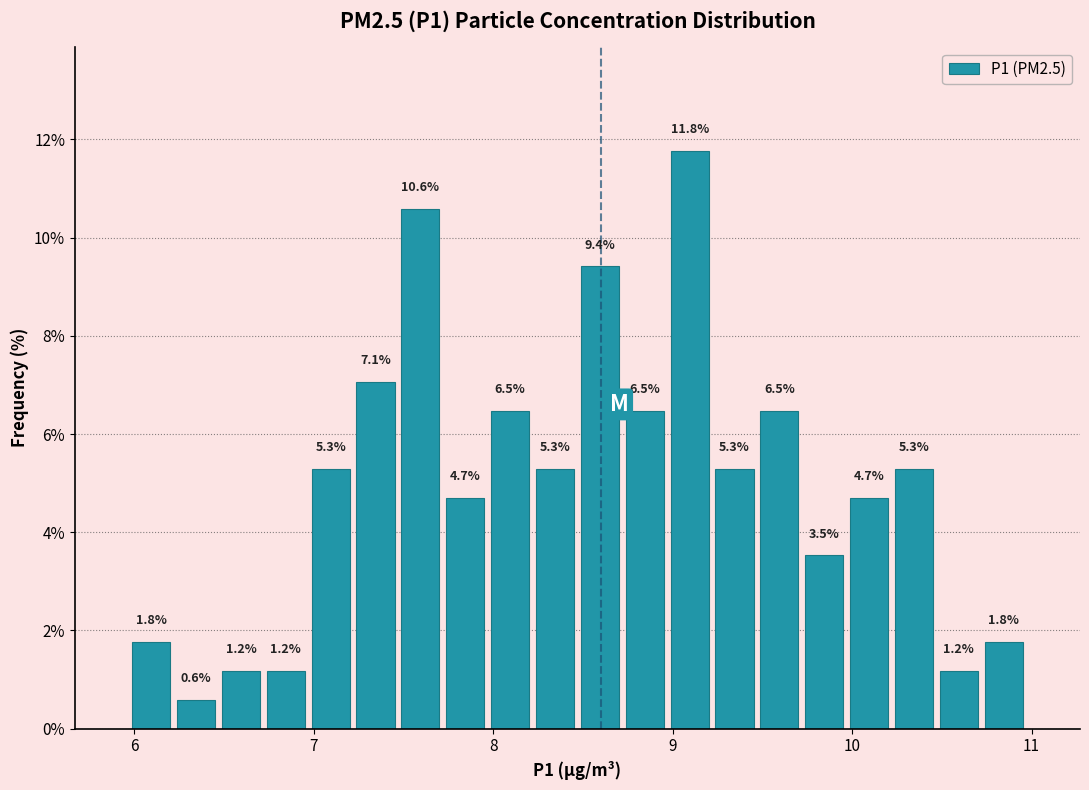

Read against the x-axis, roughly where is the centre of the tallest bar?

9.1